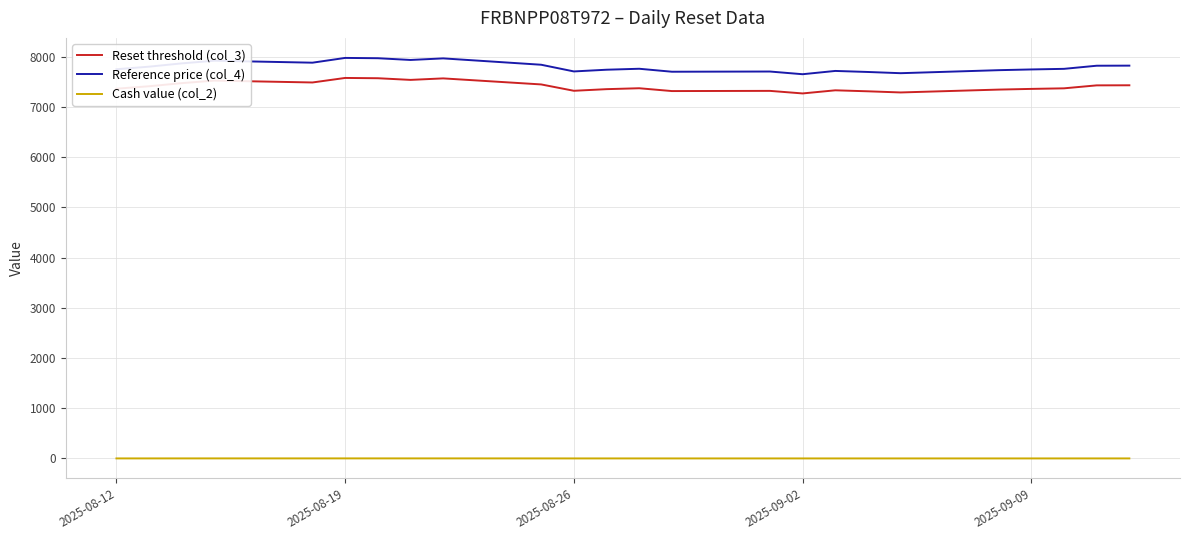

Which series has the largest total across all categories?

Reference price (col_4)